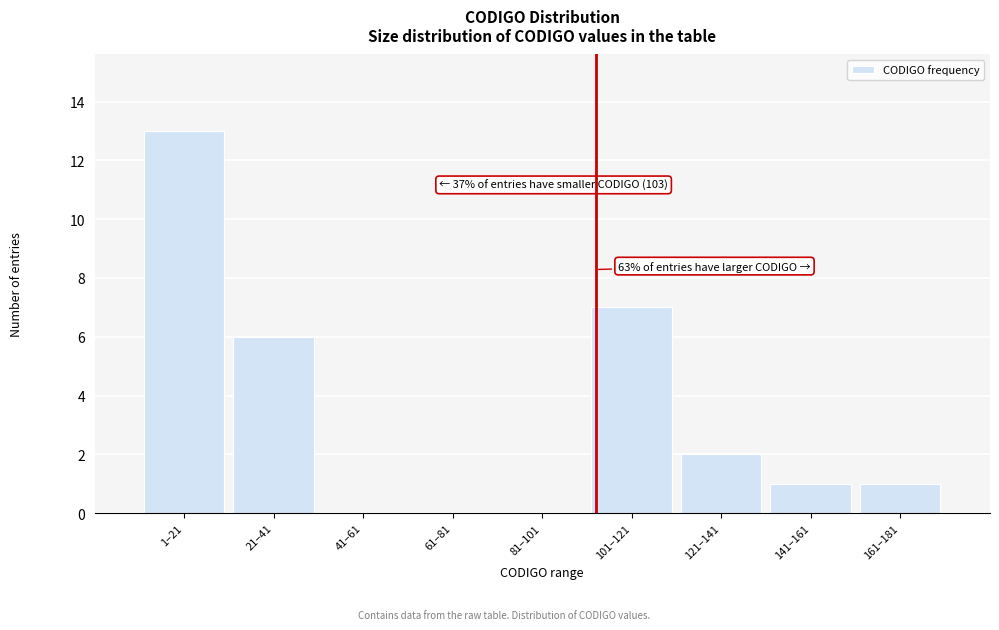

Reading right to left, list all the values displayed in this chart.

161–181=1	141–161=1	121–141=2	101–121=7	81–101=0	61–81=0	41–61=0	21–41=6	1–21=13